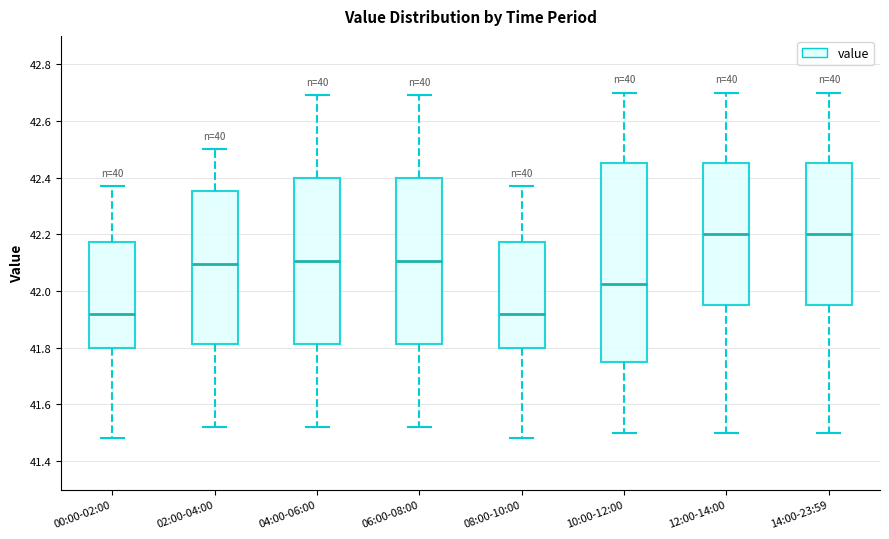

Where is the upper edge of the box for 12:00-14:00 on the y-axis? The values are not printed on the chart, so give them approximately, as read against the axis.

42.46